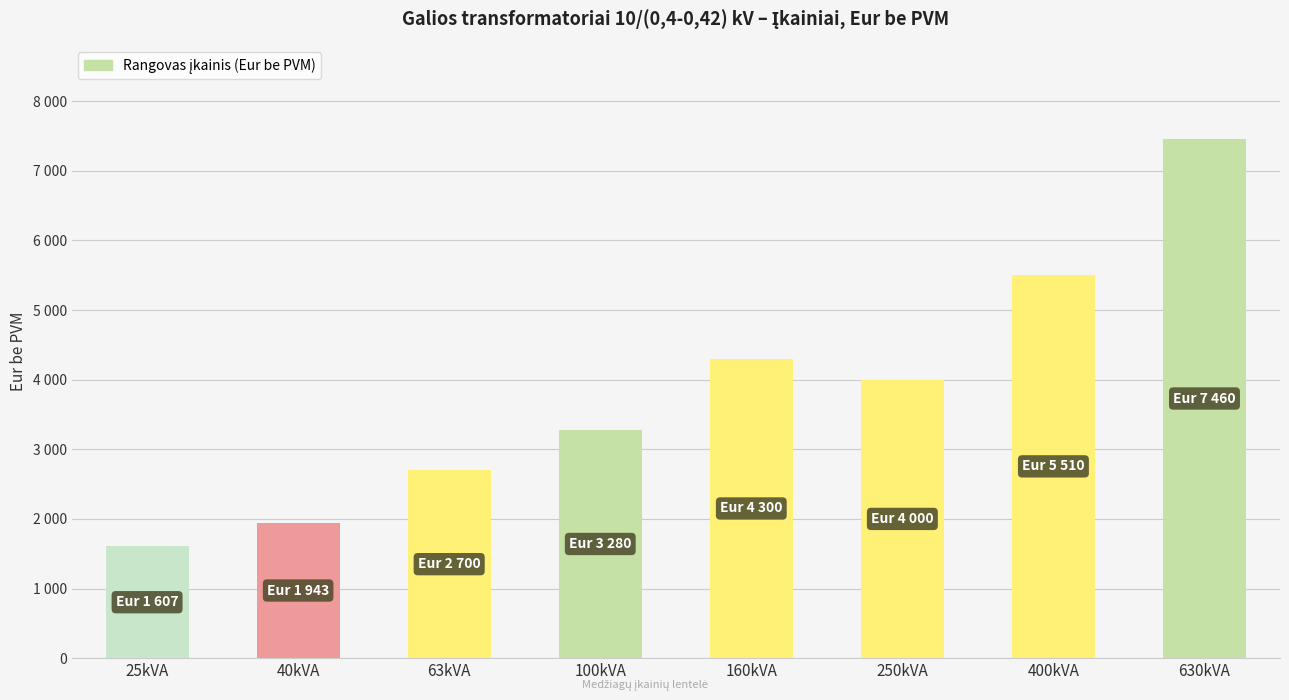

True or false: the data shows 2123 at 400kVA.

False